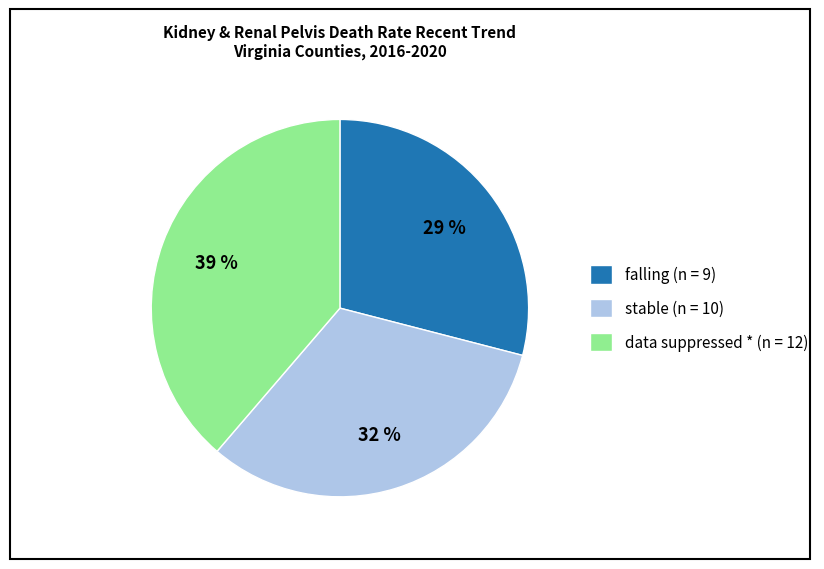

To the nearest percent, what is the average slice percentage?

33%